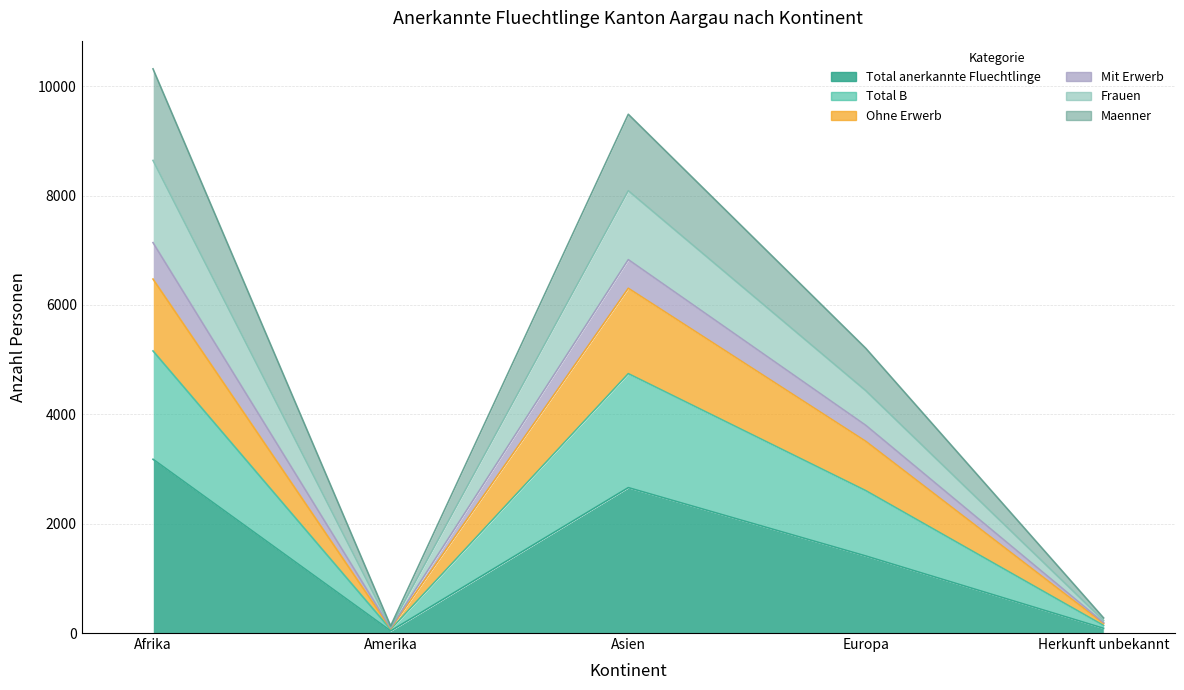

In Total B, how many points are higher than both neighbors (excluding endpoints)?

1